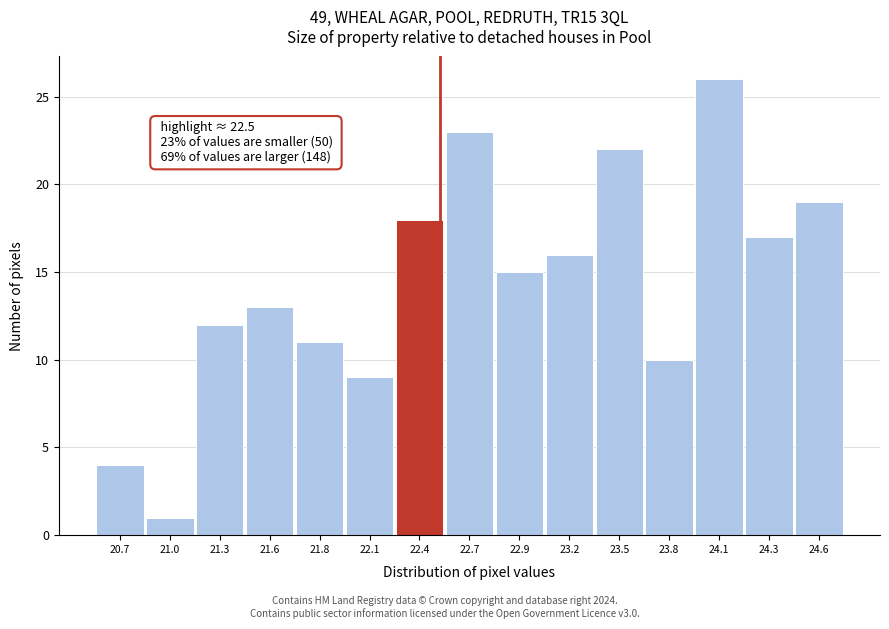

Reading left to right, list all the values displayed in this chart.

4	1	12	13	11	9	18	23	15	16	22	10	26	17	19